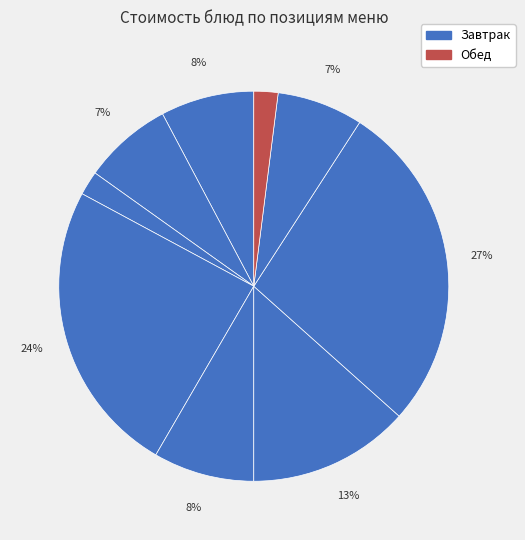

Count the number of slices in the pie.

9